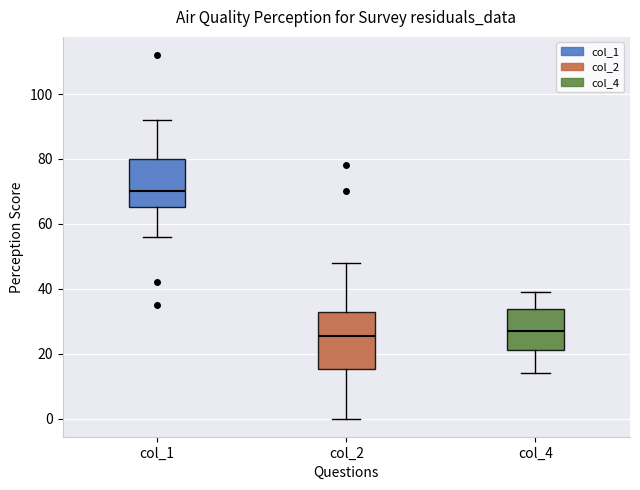

Reading left to right, transcribe this box plot: for each box, give where its median line is, the range the box spans, and where its two whiskers end, as read against the y-axis. The values are not printed on the chart, so give them approximately, as read against the axis.

col_1: median 70, box 66 to 80, whiskers 56 to 92
col_2: median 26, box 16 to 32, whiskers 0 to 48
col_4: median 28, box 22 to 34, whiskers 14 to 40